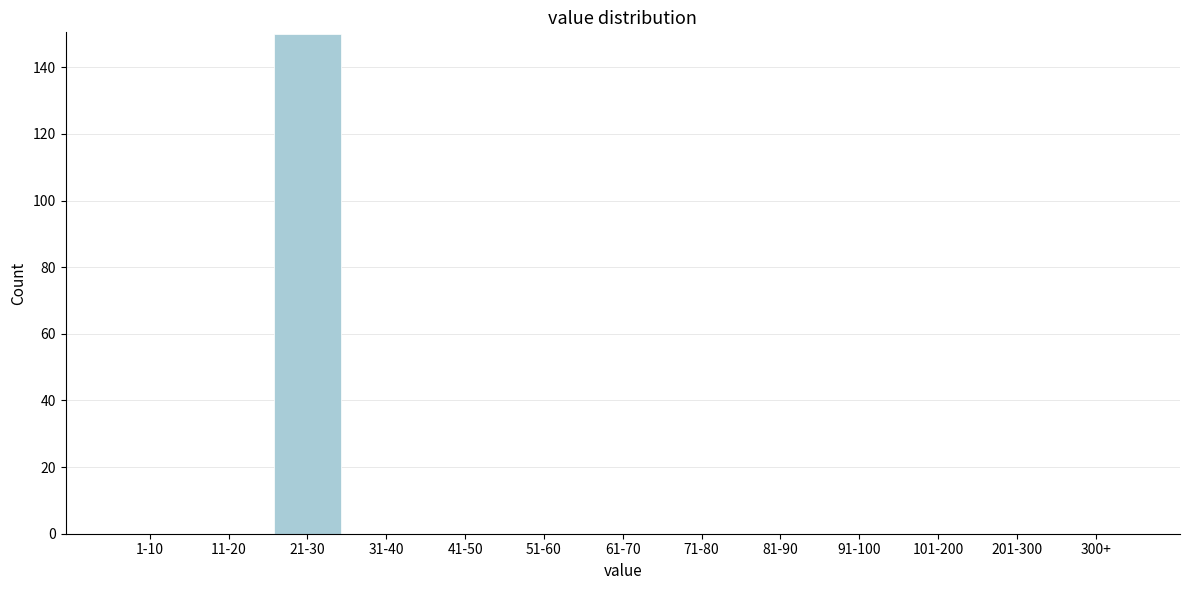

Reading right to left, what are all the values shown in this chart?

300+=0	201-300=0	101-200=0	91-100=0	81-90=0	71-80=0	61-70=0	51-60=0	41-50=0	31-40=0	21-30=150	11-20=0	1-10=0